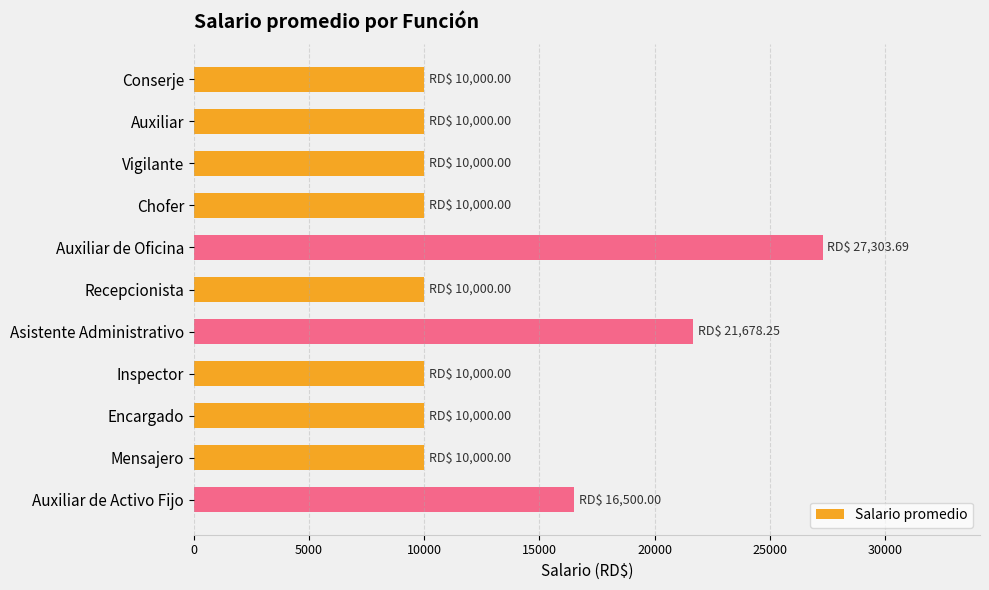

How many values are between 10000 and 16500?

9